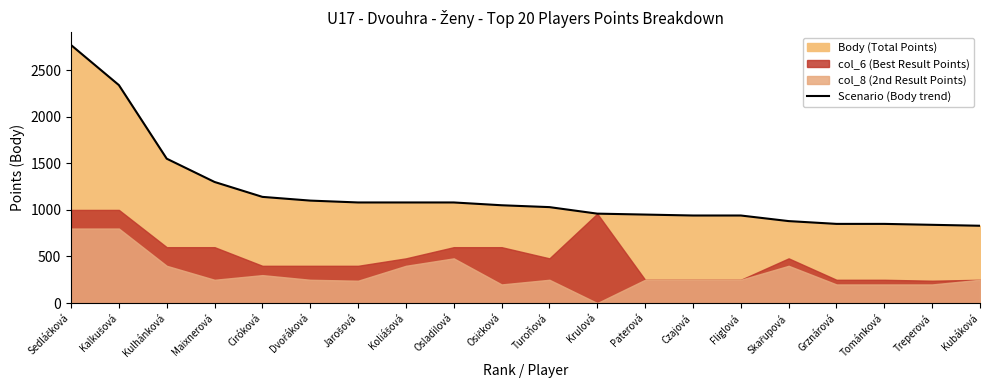

Does the chart have visible grid lines?

No